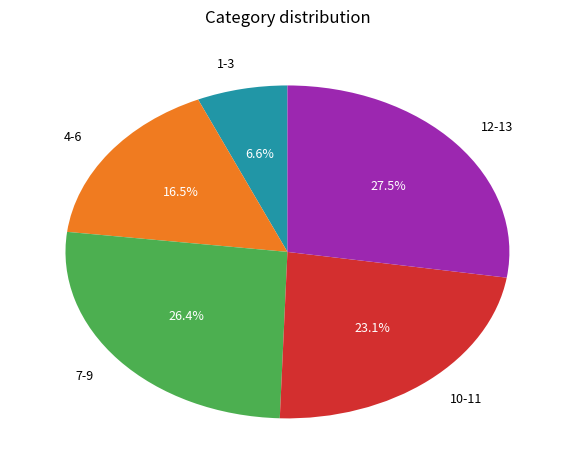

How many segments does this pie chart have?

5